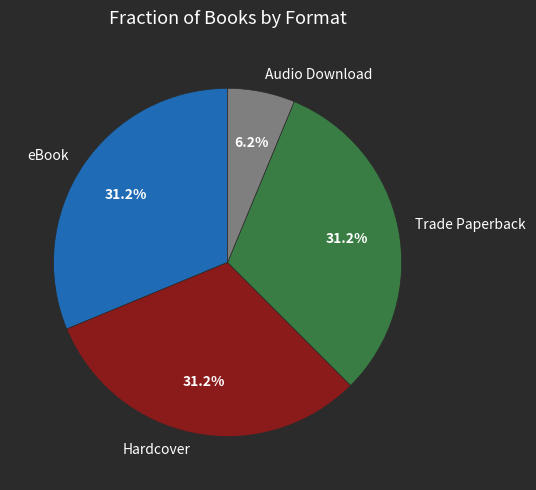

Count the number of slices in the pie.

4